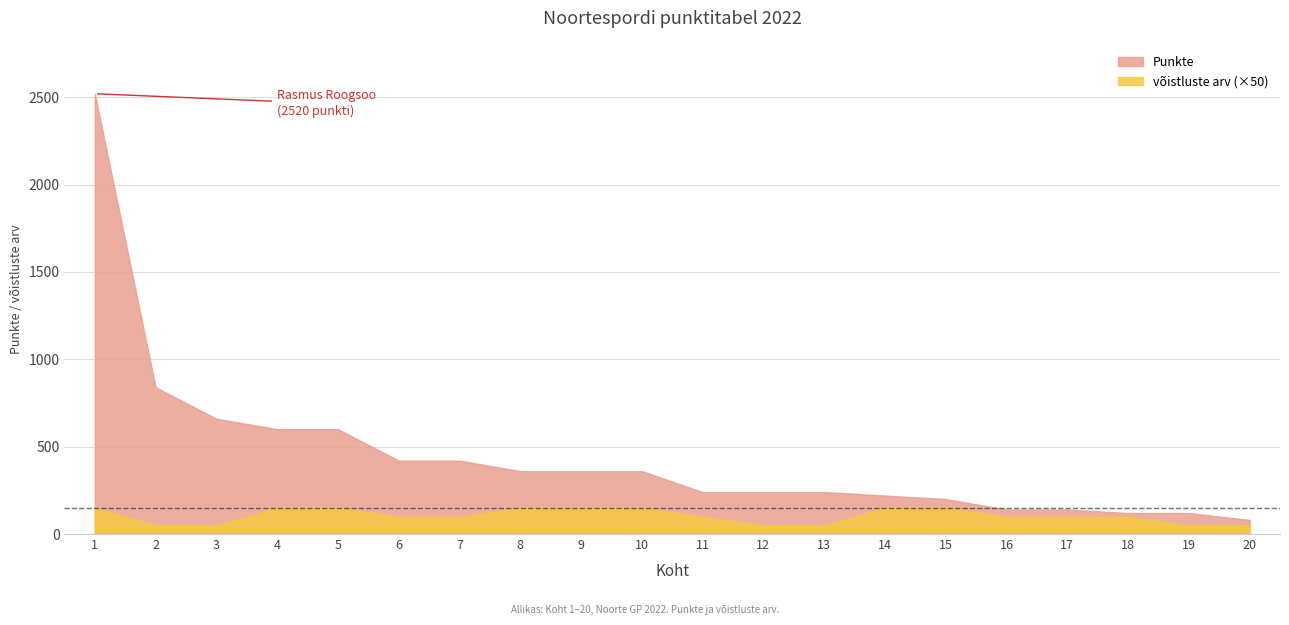

How many data points in võistluste arv are less than 2?

6